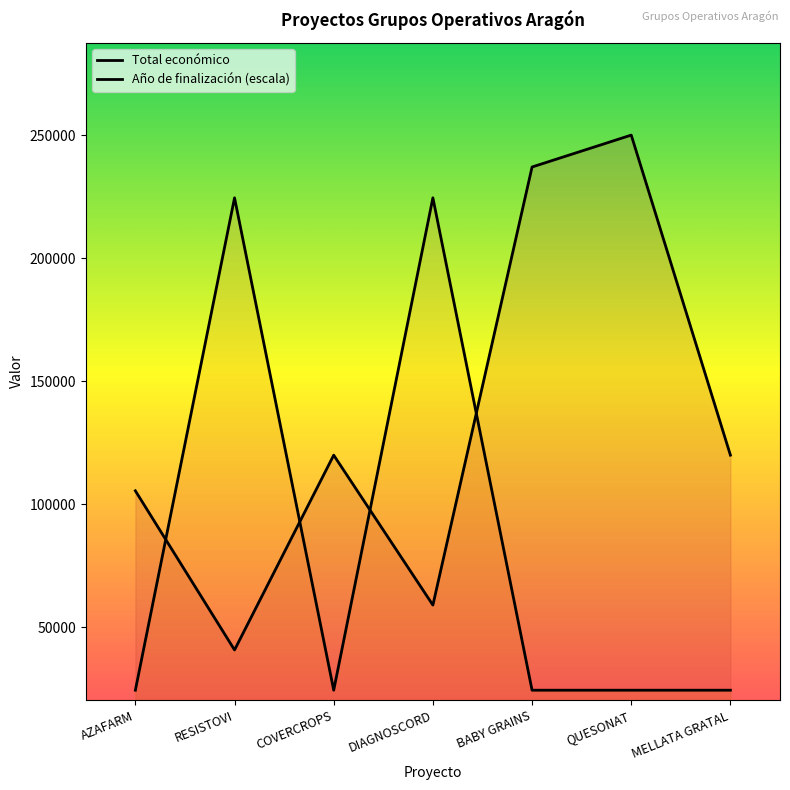

How many series are shown in this chart?

2